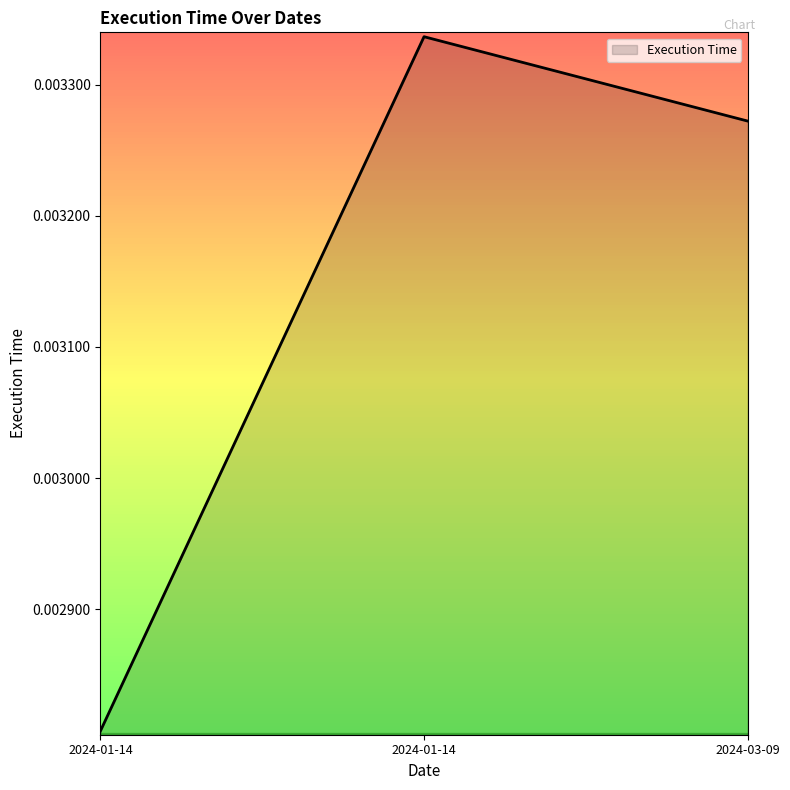

How many lines are shown in the chart?

1